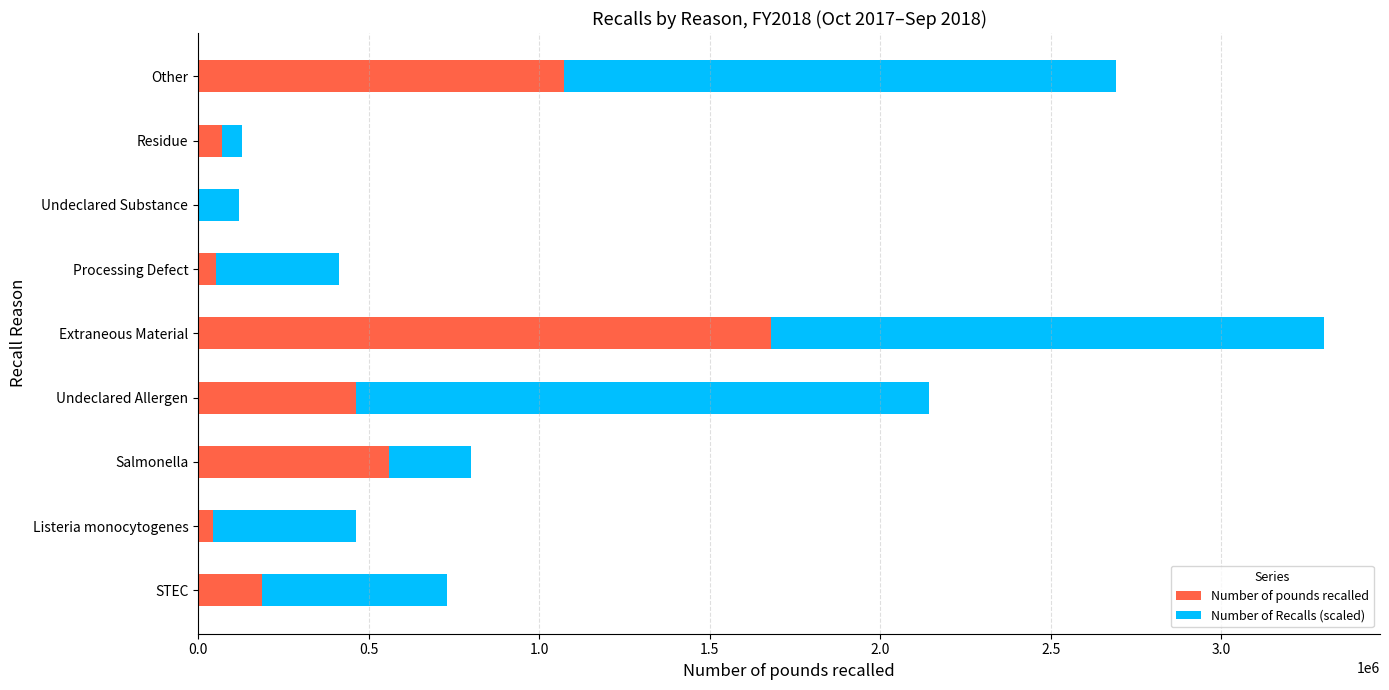

What is the sum of all Number of pounds recalled values?

4130148.0